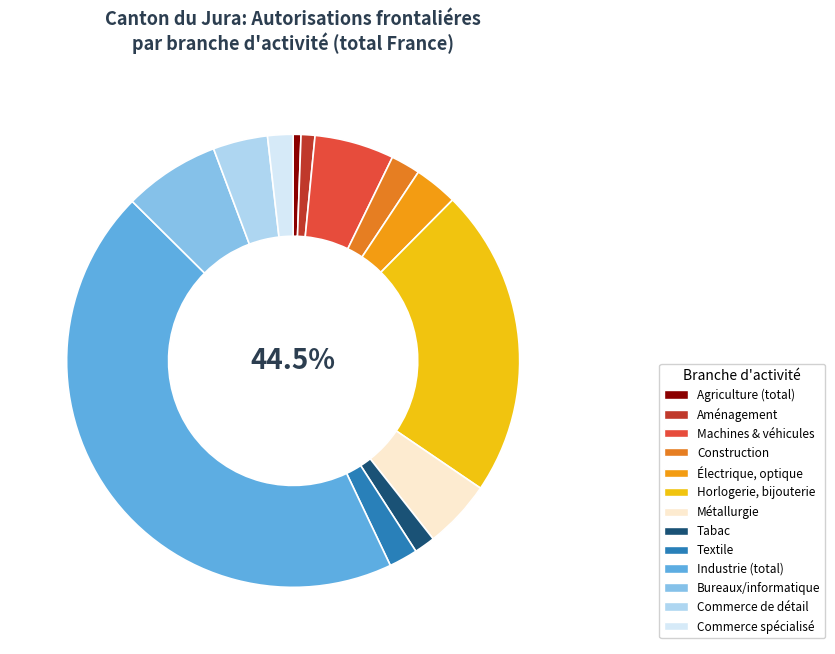

Is there any slice that represents more than half of the pie?

No